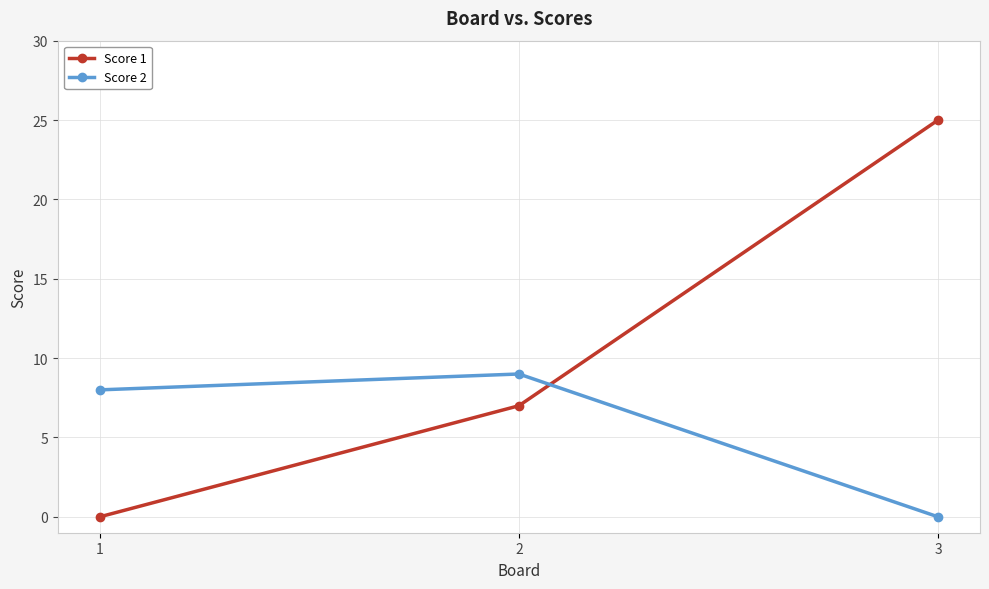

What is the spread (max minus min) of values at 1?

8